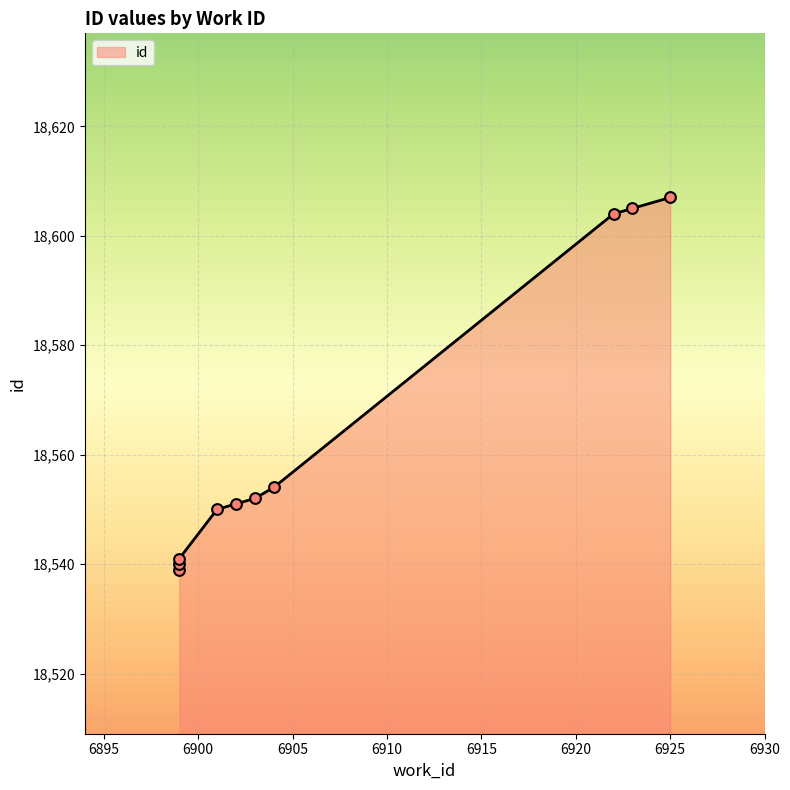

What is the change in value from 6899 to 6902?

+12